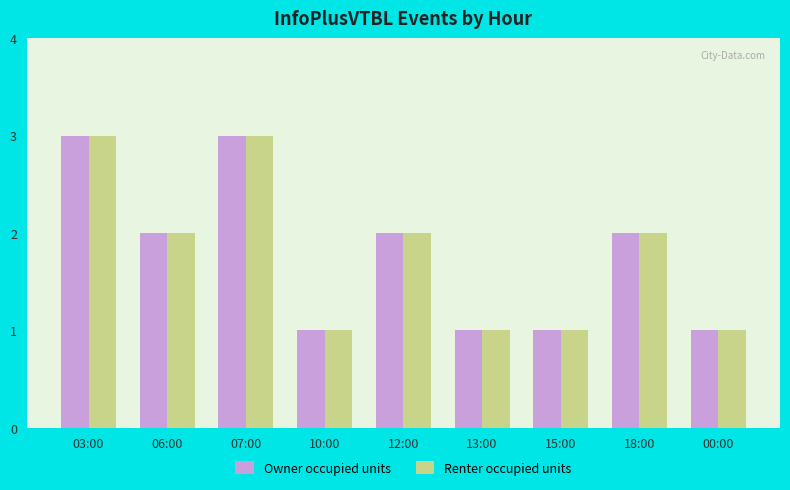

How many bars are there in each group?

2